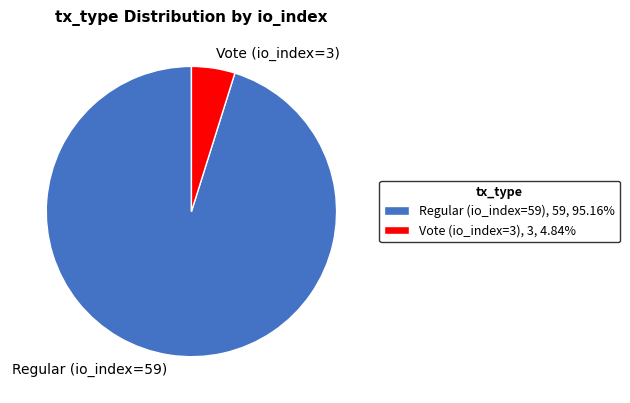

What is the ratio of the value at Vote (io_index=3) to the value at Regular (io_index=59)?

0.1